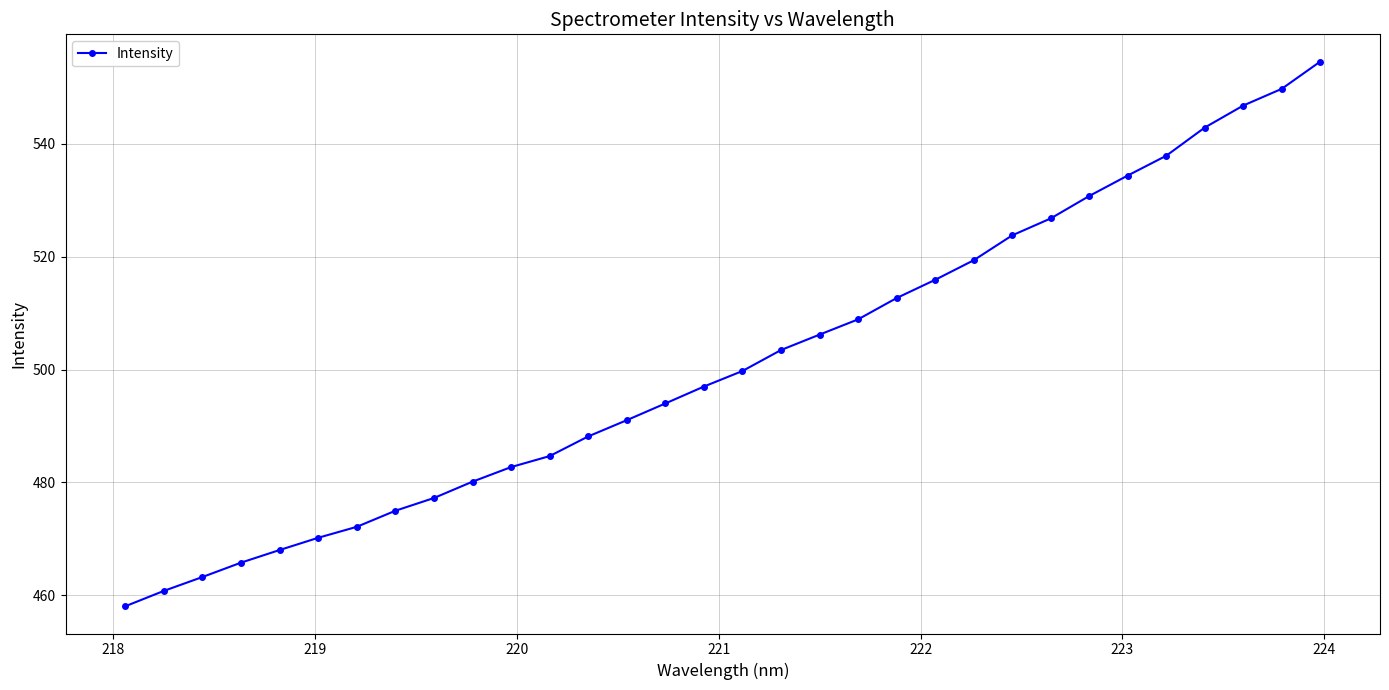

What is the minimum value shown in the chart?

458.1